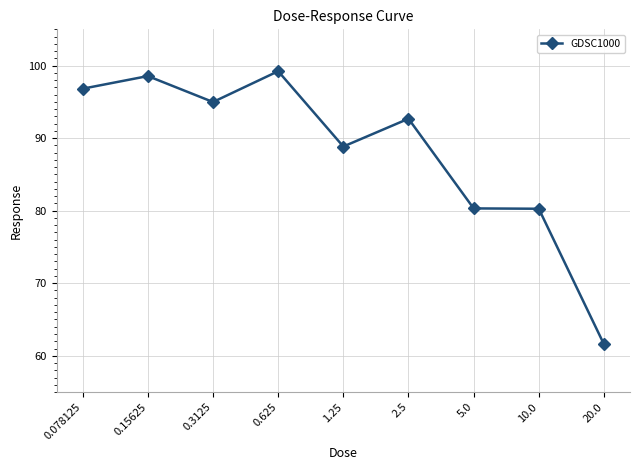

What position from the left is 5.0?

7